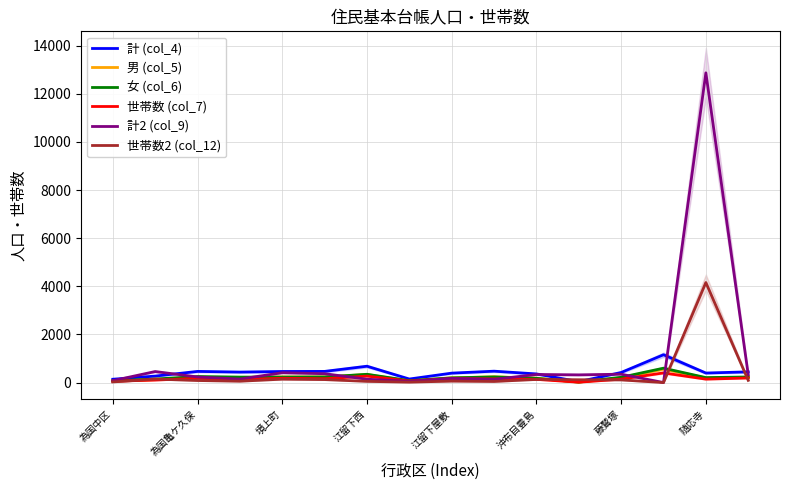

What are all the series names shown in the legend?

計 (col_4), 男 (col_5), 女 (col_6), 世帯数 (col_7), 計2 (col_9), 世帯数2 (col_12)